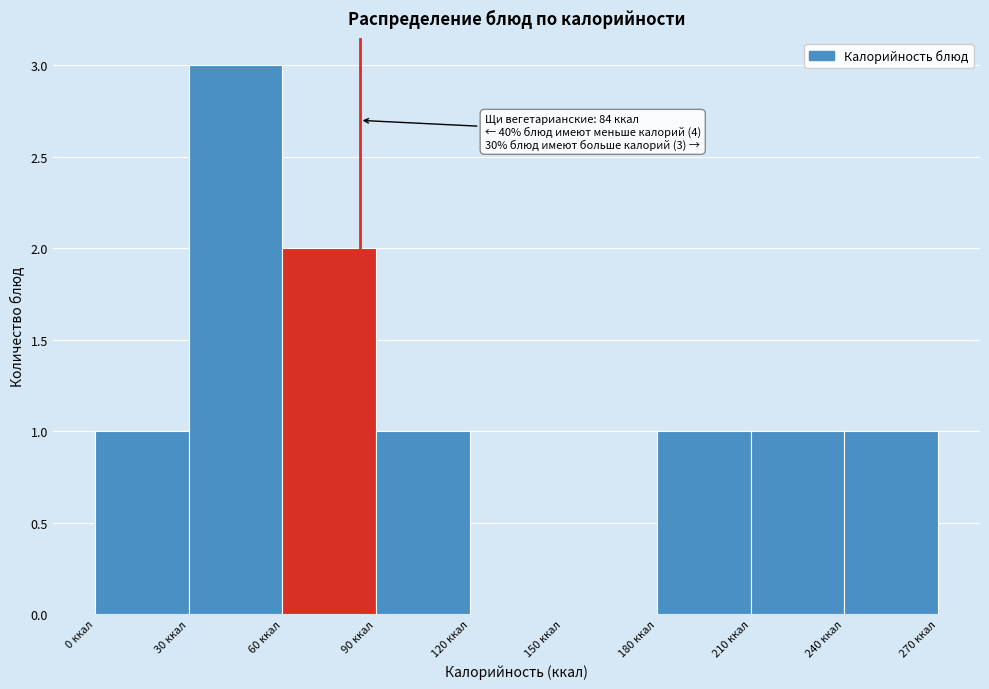

Over which range of the x-axis is the bar tallest?

30 to 60